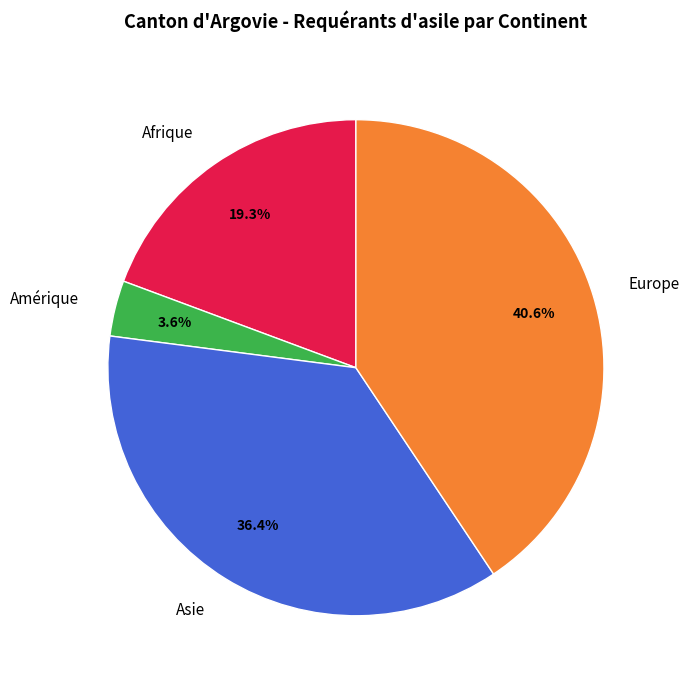

What percentage is the Asie slice, to the nearest percent?

36%